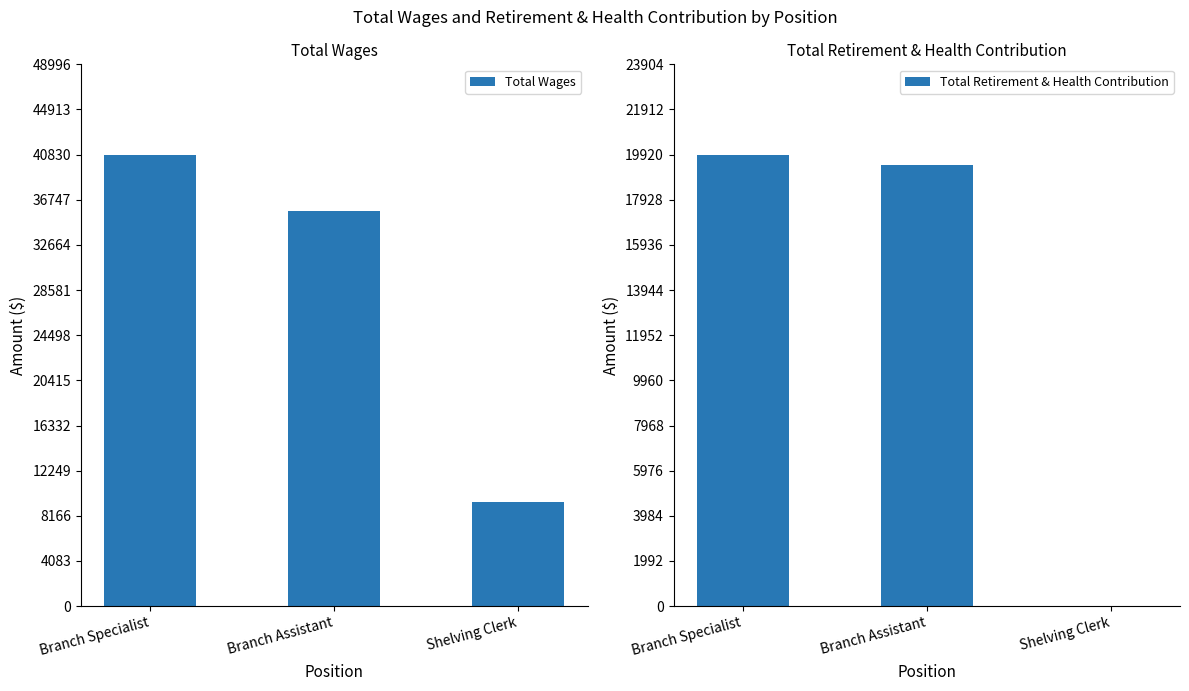

What is the spread (max minus min) of values at Branch Assistant?

16226